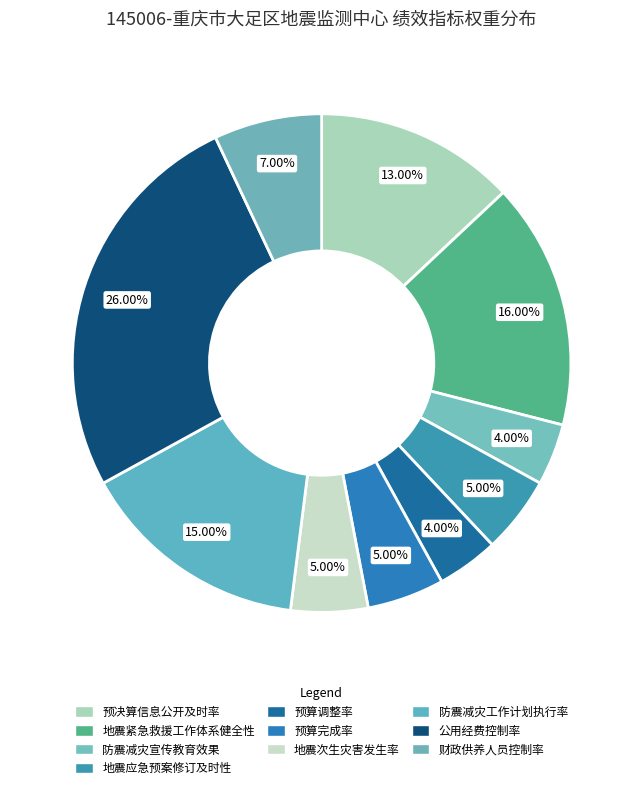

Is there a majority slice in this chart?

No